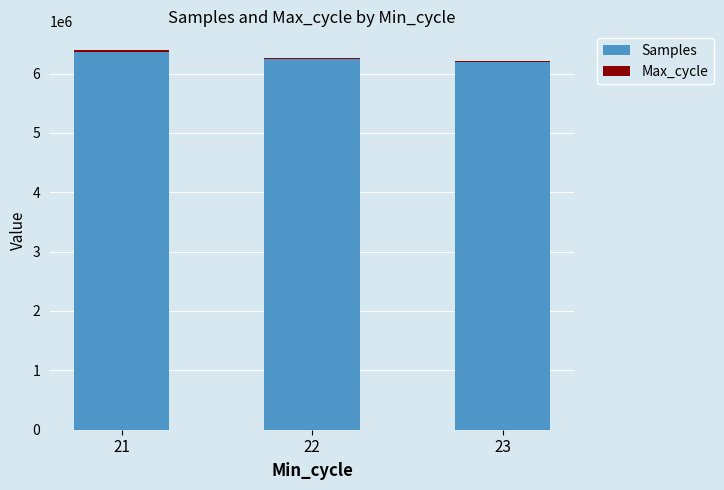

What is the difference between the maximum and minimum values in the Samples series?

176647